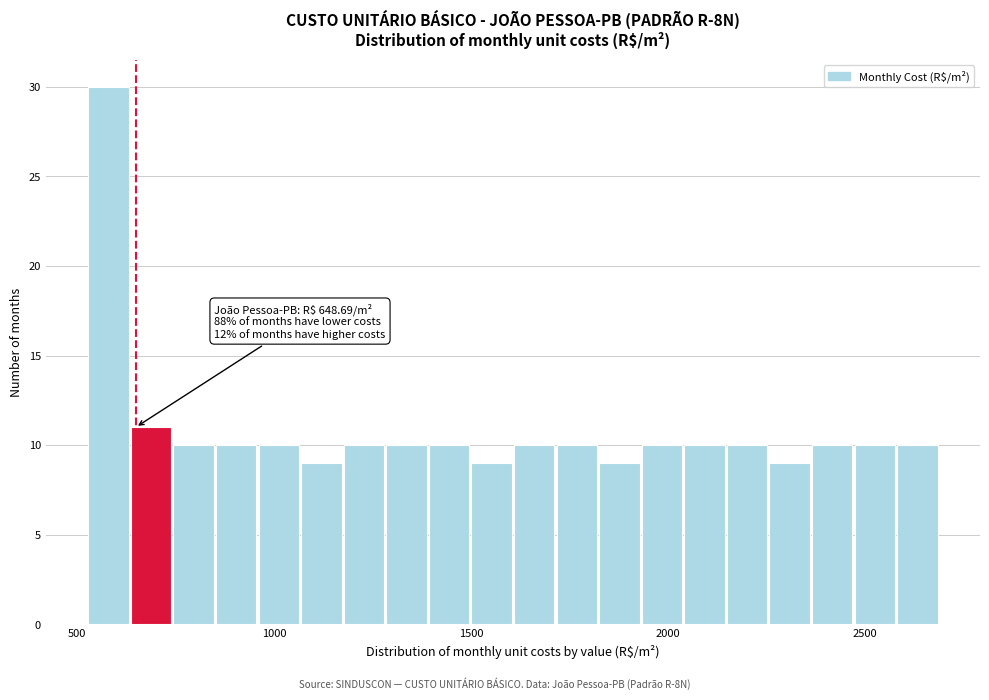

Read against the x-axis, roughly where is the centre of the tallest bar?

600